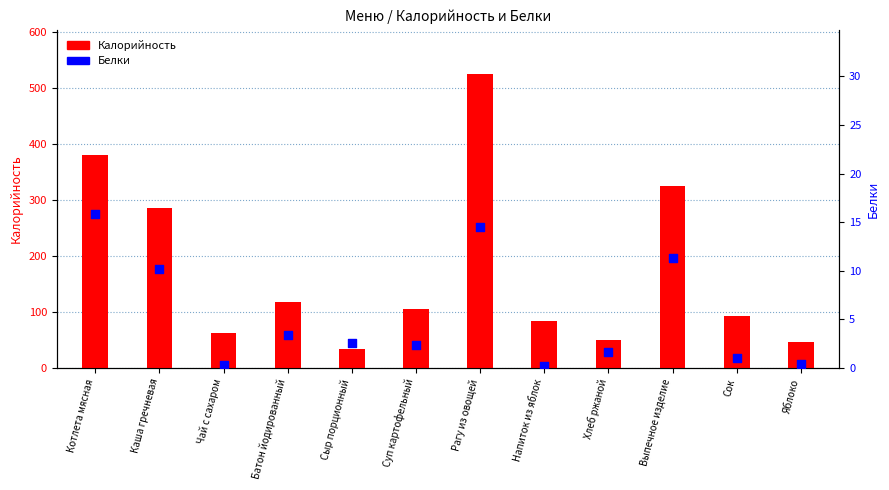

Which series has the largest total across all categories?

Калорийность